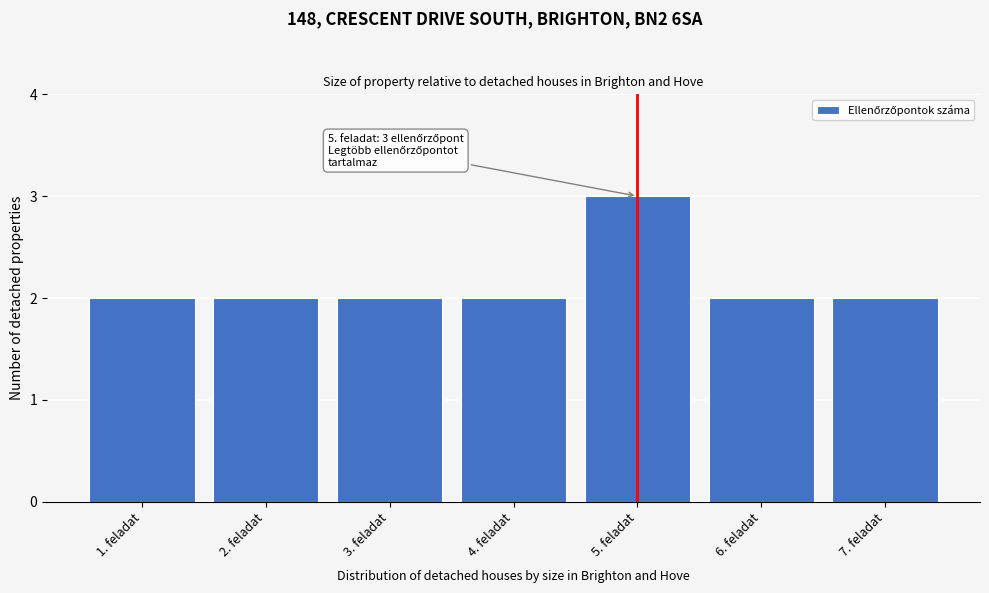

Reading right to left, extract all data points from this chart.

7. feladat=2	6. feladat=2	5. feladat=3	4. feladat=2	3. feladat=2	2. feladat=2	1. feladat=2